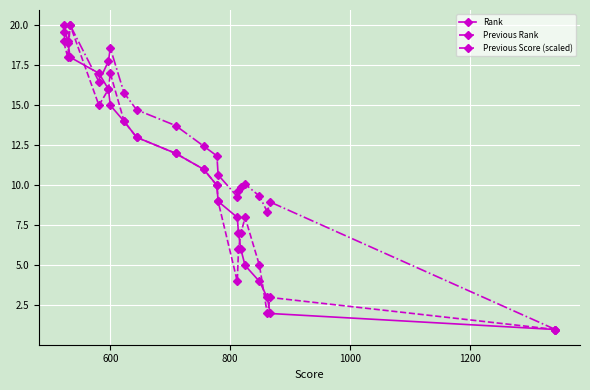

What is the value of the Previous Rank point at the 5th from the left?

16.0